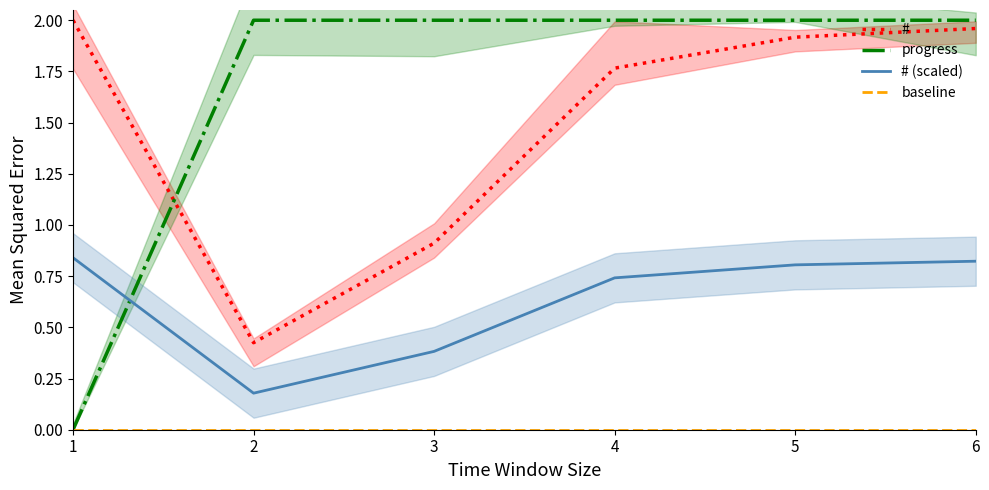

True or false: # and progress intersect in this chart.

True